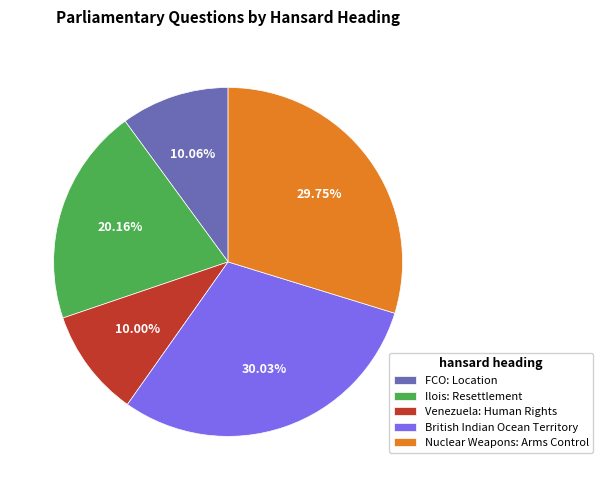

Which has a higher value, British Indian Ocean Territory or Venezuela: Human Rights?

British Indian Ocean Territory